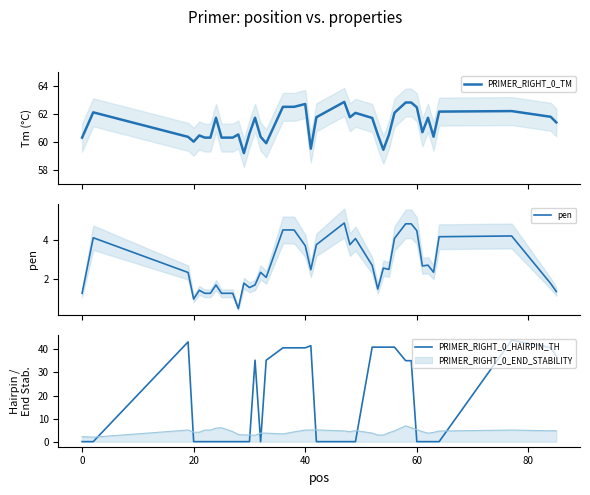

Does the chart have visible grid lines?

No